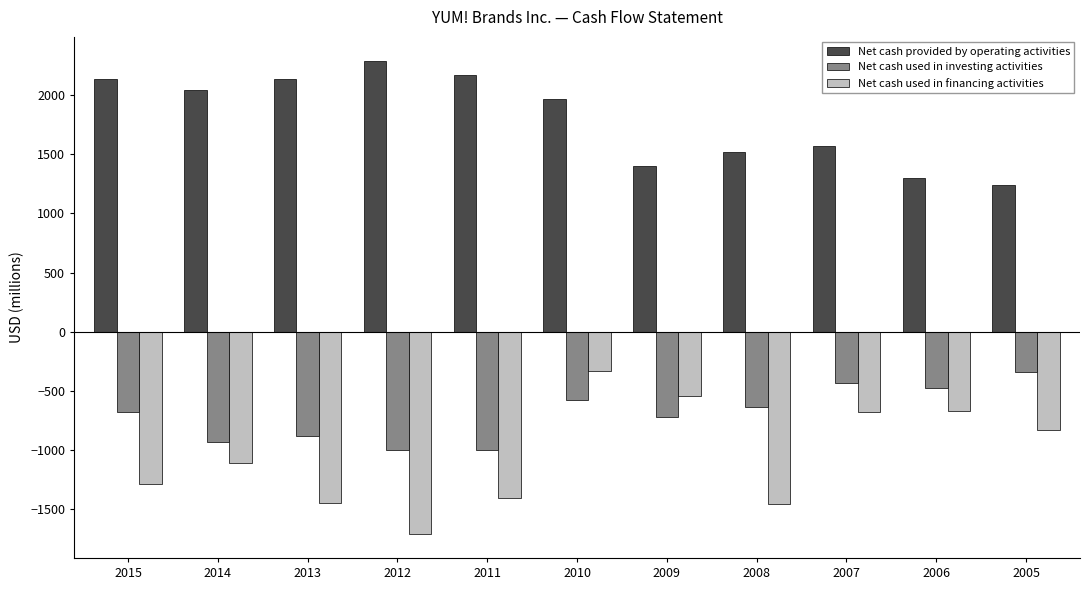

What are all the series names shown in the legend?

Net cash provided by operating activities, Net cash used in investing activities, Net cash used in financing activities